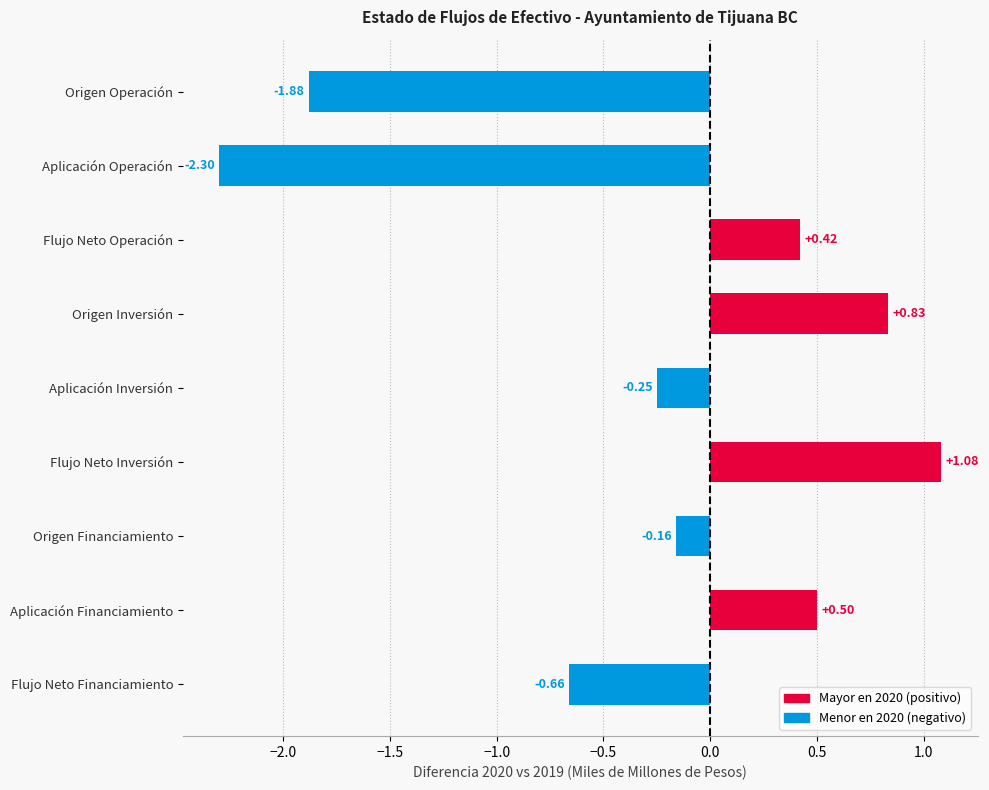

Rank the categories by value from highest to lowest.

Flujo Neto Inversión, Origen Inversión, Aplicación Financiamiento, Flujo Neto Operación, Origen Financiamiento, Aplicación Inversión, Flujo Neto Financiamiento, Origen Operación, Aplicación Operación